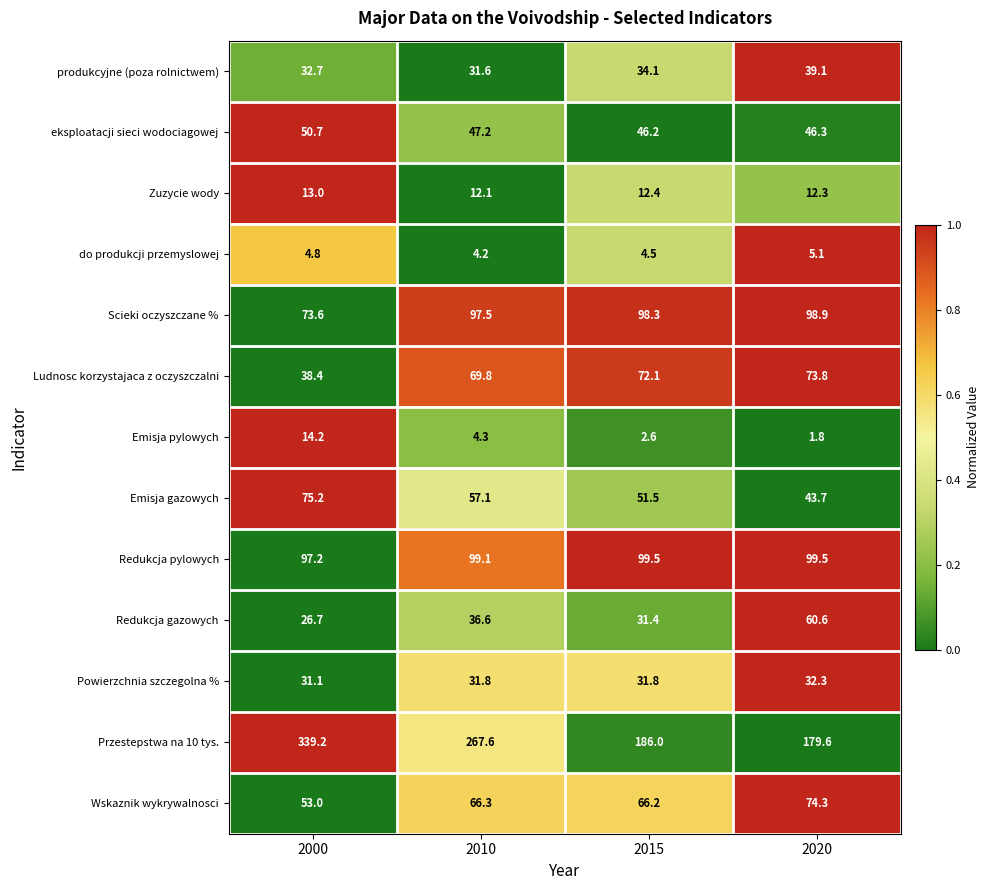

The value of do produkcji przemyslowej at 2020 is 5.1. True or false?

True